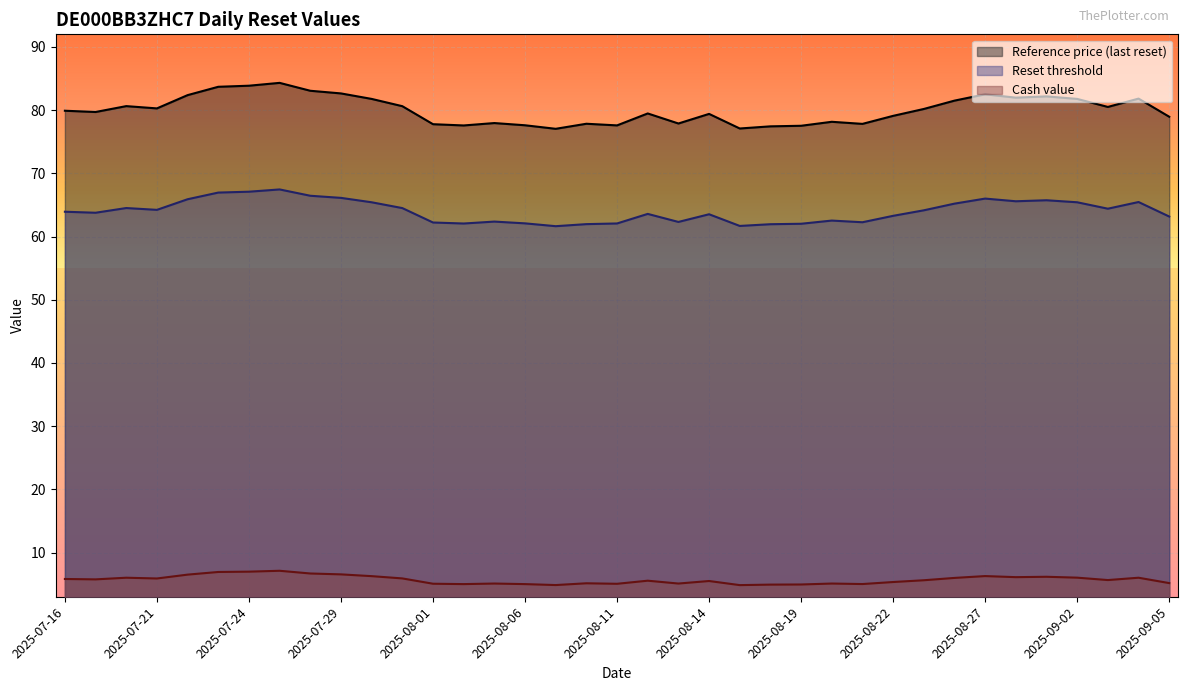

What is the spread (max minus min) of values at 2025-08-29?

76.0